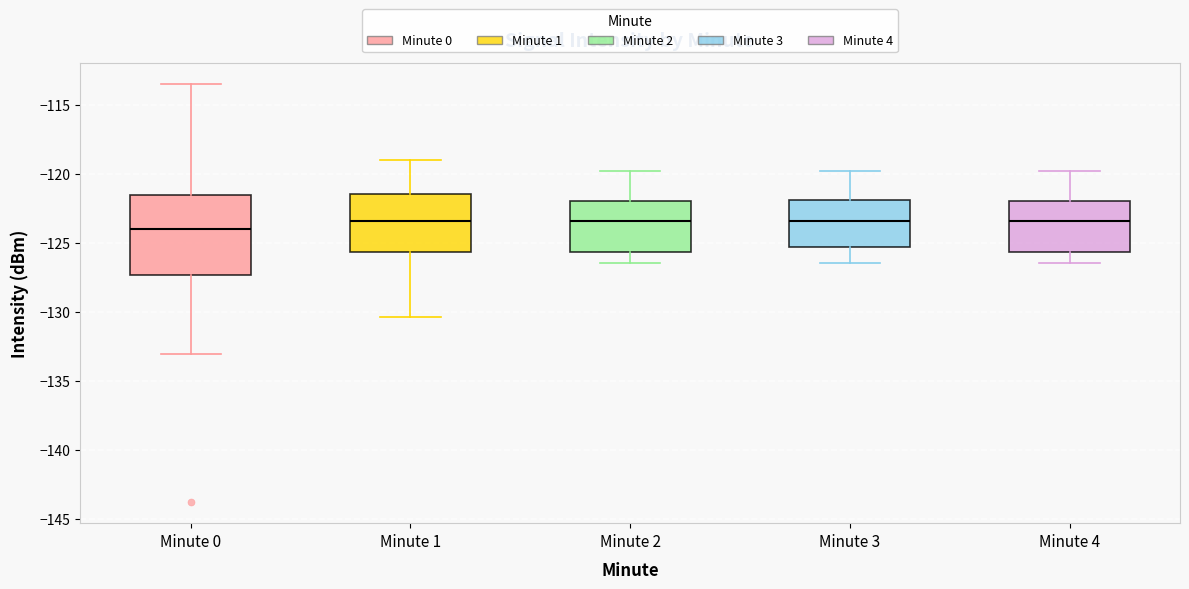

Which box's median line is the lowest?

Minute 0